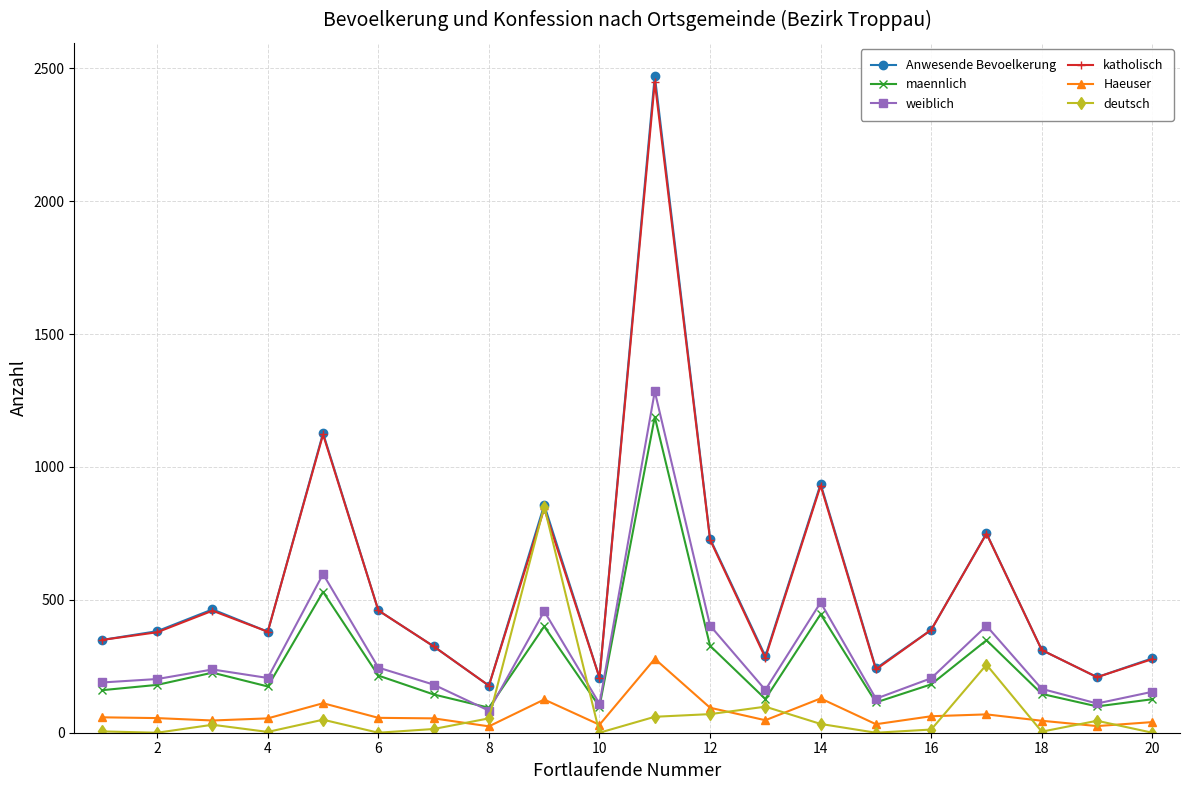

What is the maximum value shown in the chart?

2472